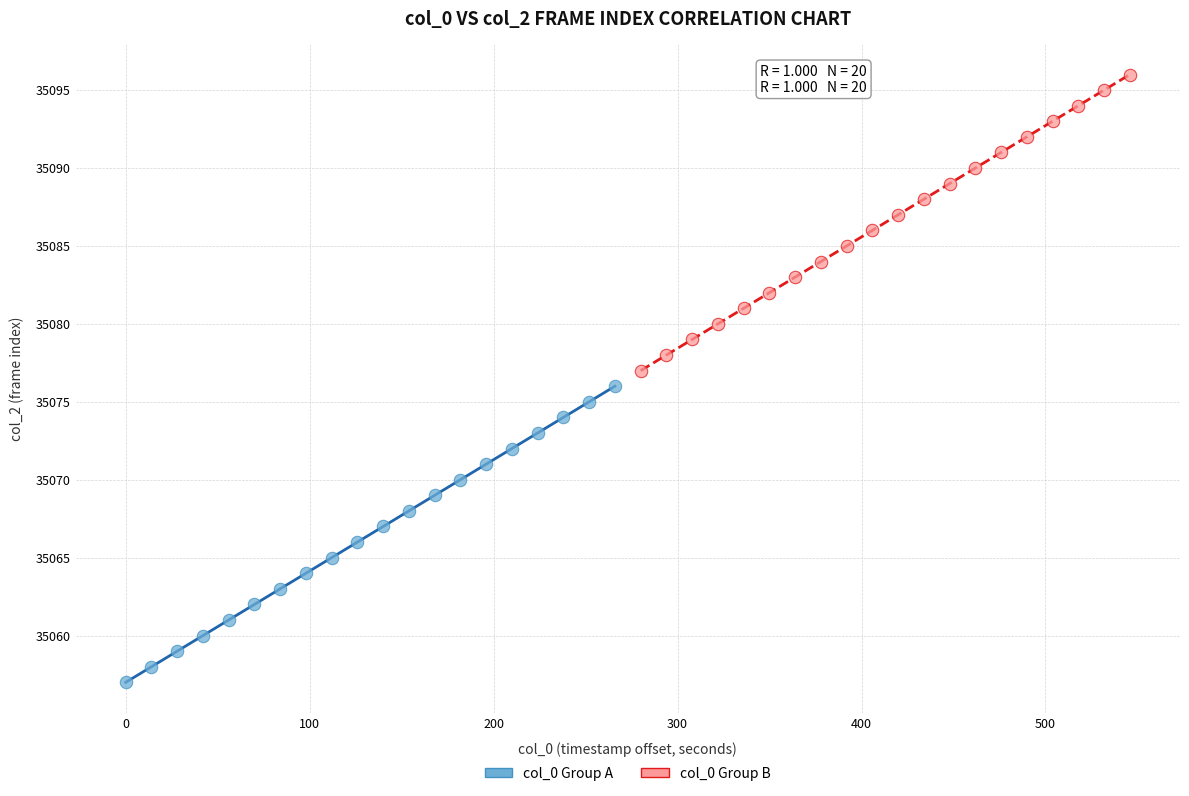

What are all the series names shown in the legend?

col_0 Group A, col_0 Group B